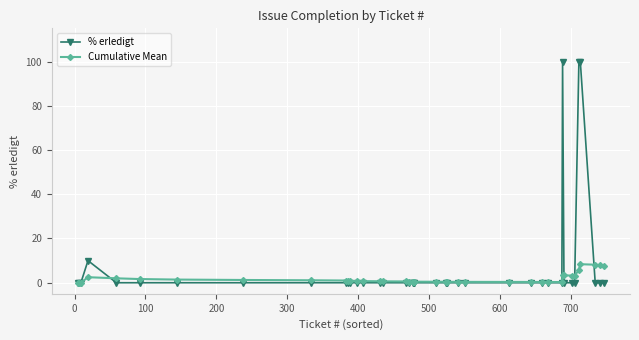

True or false: Cumulative Mean has more than 2 interior local peaks.

True